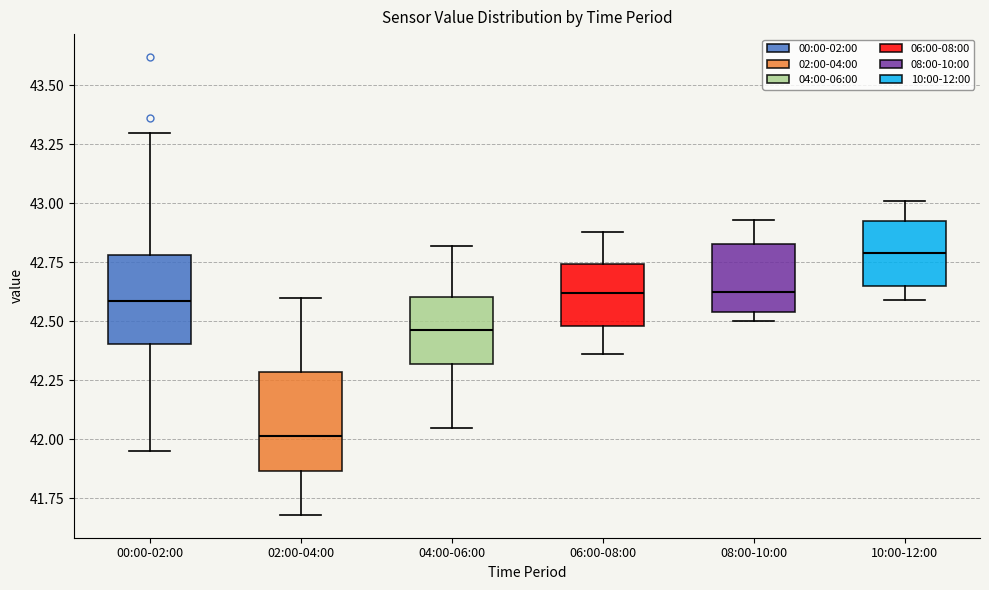

Reading left to right, read every box against the y-axis: the position of its median line, the range the box covers, and the ends of its whiskers. The values are not printed on the chart, so give them approximately, as read against the axis.

00:00-02:00: median 42.60, box 42.40 to 42.80, whiskers 41.95 to 43.30
02:00-04:00: median 42.00, box 41.85 to 42.30, whiskers 41.70 to 42.60
04:00-06:00: median 42.45, box 42.30 to 42.60, whiskers 42.05 to 42.80
06:00-08:00: median 42.60, box 42.50 to 42.75, whiskers 42.35 to 42.90
08:00-10:00: median 42.65, box 42.55 to 42.85, whiskers 42.50 to 42.95
10:00-12:00: median 42.80, box 42.65 to 42.95, whiskers 42.60 to 43.00